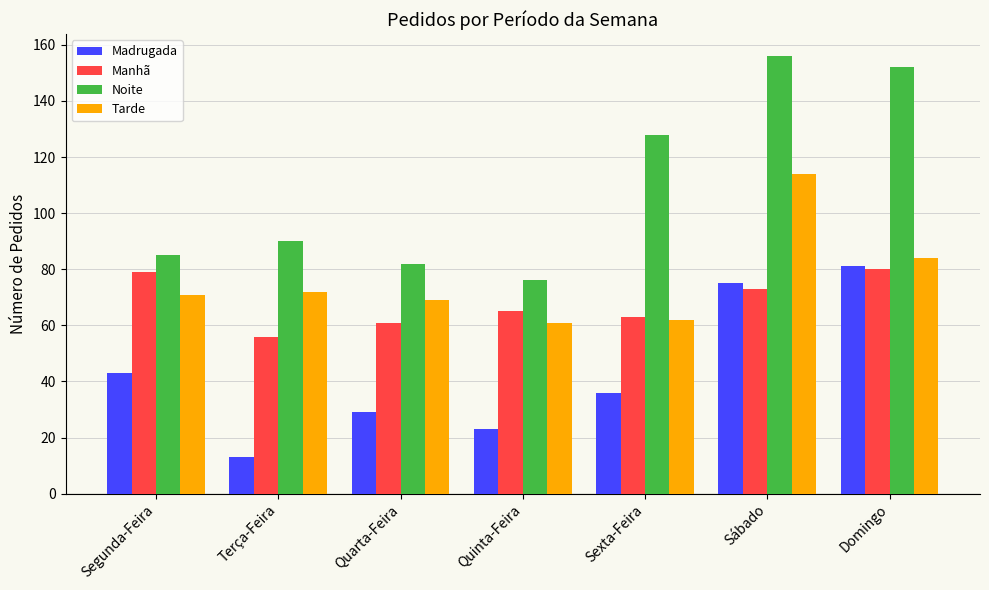

The Noite series shows 76 at Quinta-Feira. True or false?

True